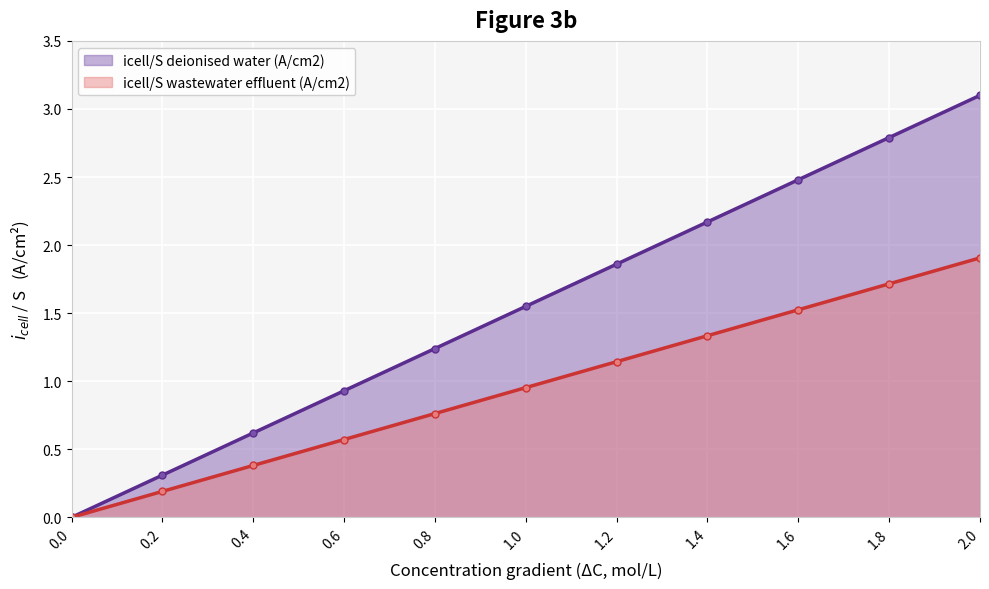

Reading left to right, list all the values displayed in this chart.

icell/S deionised water (A/cm2): 0.0	0.3	0.6	0.9	1.2	1.6	1.9	2.2	2.5	2.8	3.1
icell/S wastewater effluent (A/cm2): 0.0	0.2	0.4	0.6	0.8	1.0	1.1	1.3	1.5	1.7	1.9